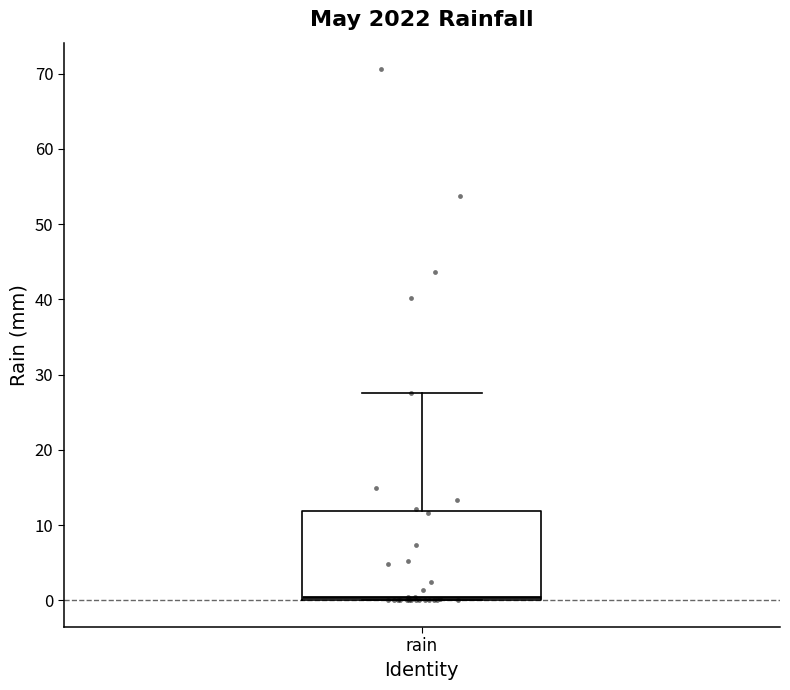

Read this box plot against the y-axis: the position of the median line, the range covered by the box, and the ends of both whiskers. The values are not printed on the chart, so give them approximately, as read against the axis.

median 0 (just above the box's lower edge), box 0 to 12, whiskers 0 to 28